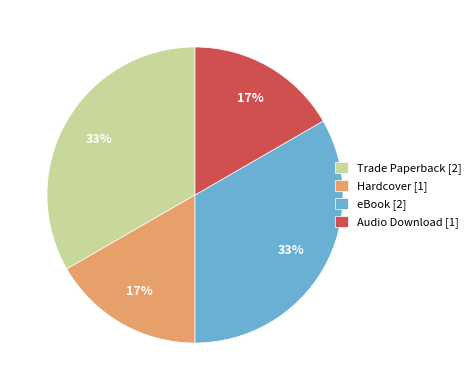

To the nearest percent, what is the combined percentage of Audio Download [1] and Trade Paperback [2]?

50%